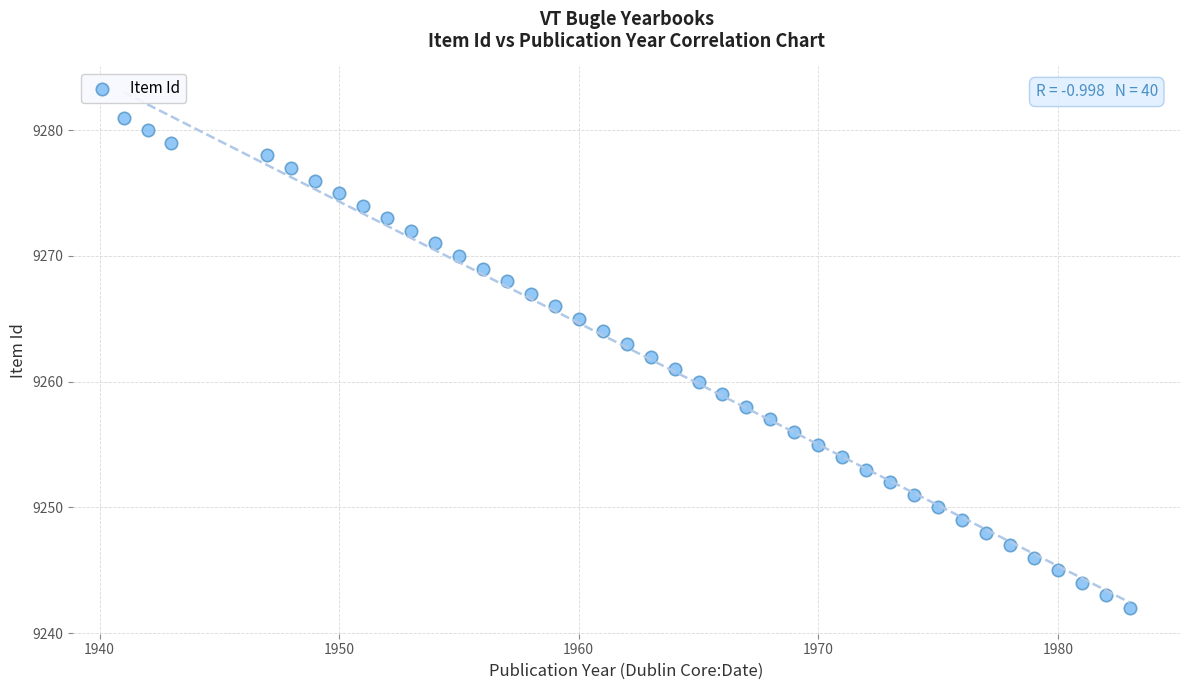

What is the range of X values (max minus min)?

42